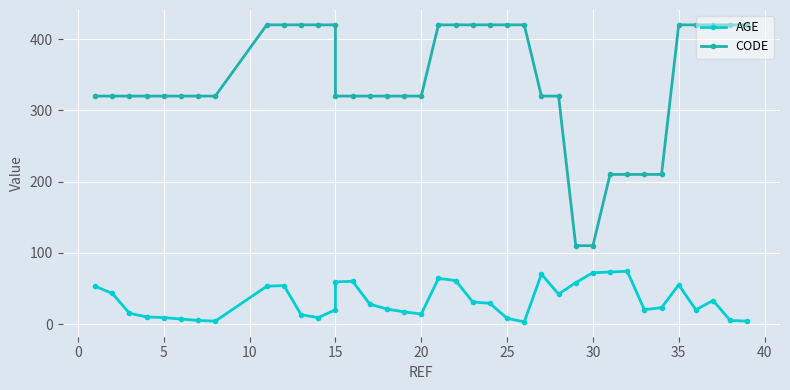

Does the chart display data point markers on the line(s)?

Yes